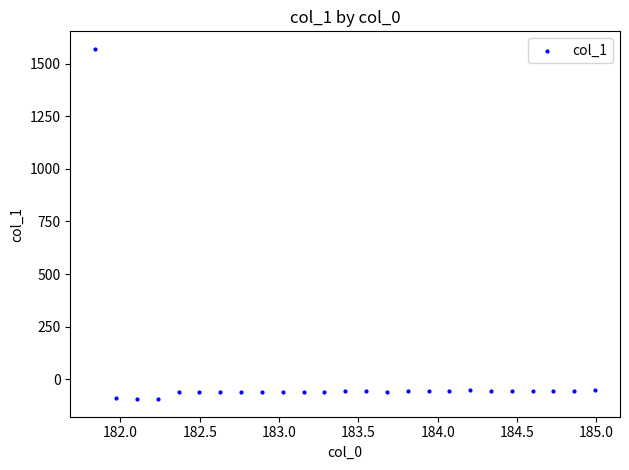

What is the range of Y values (max minus min)?

1665.2